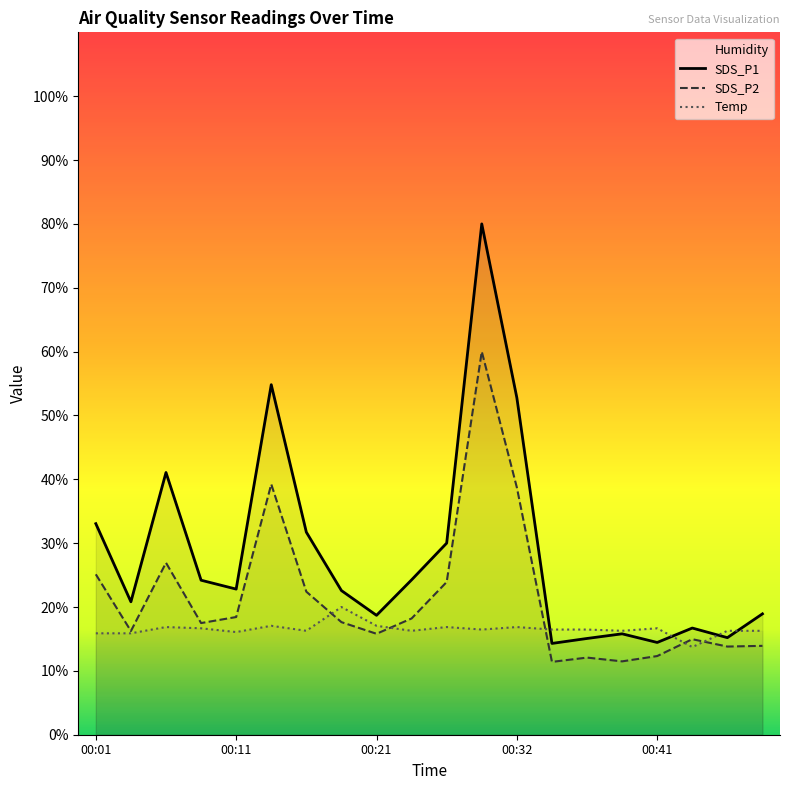

At which category does SDS_P1 reach its first local valley?

00:03